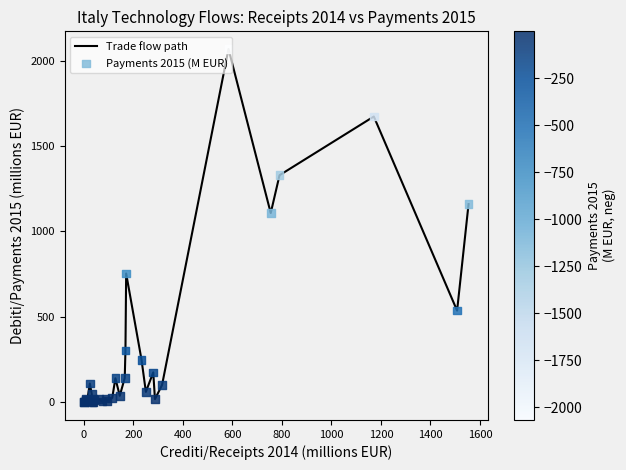

What is the greatest value displayed?

2067.7